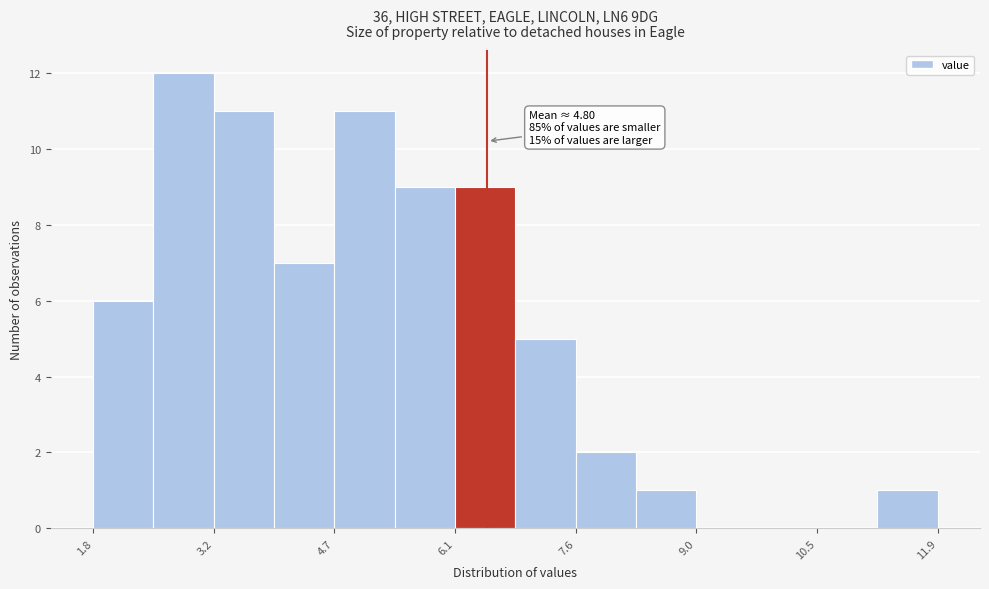

Read against the x-axis, roughly where is the centre of the tallest bar?

2.8